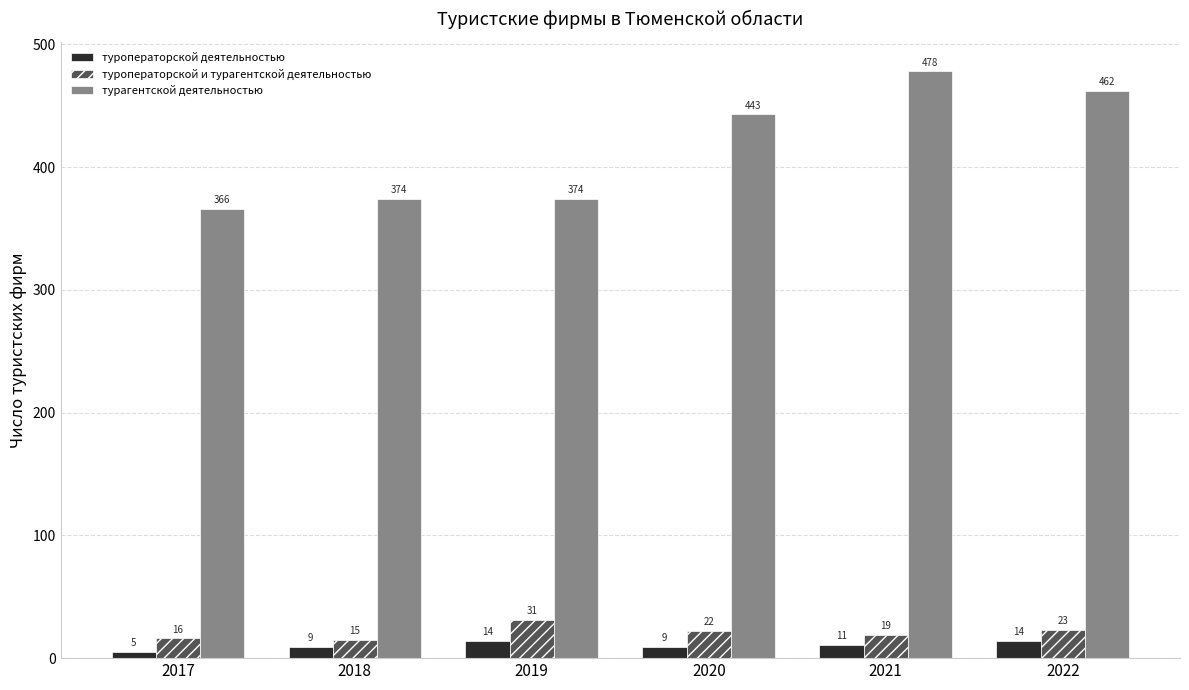

Reading left to right, extract all data points from this chart.

туроператорской деятельностью: 5	9	14	9	11	14
туроператорской и турагентской деятельностью: 16	15	31	22	19	23
турагентской деятельностью: 366	374	374	443	478	462